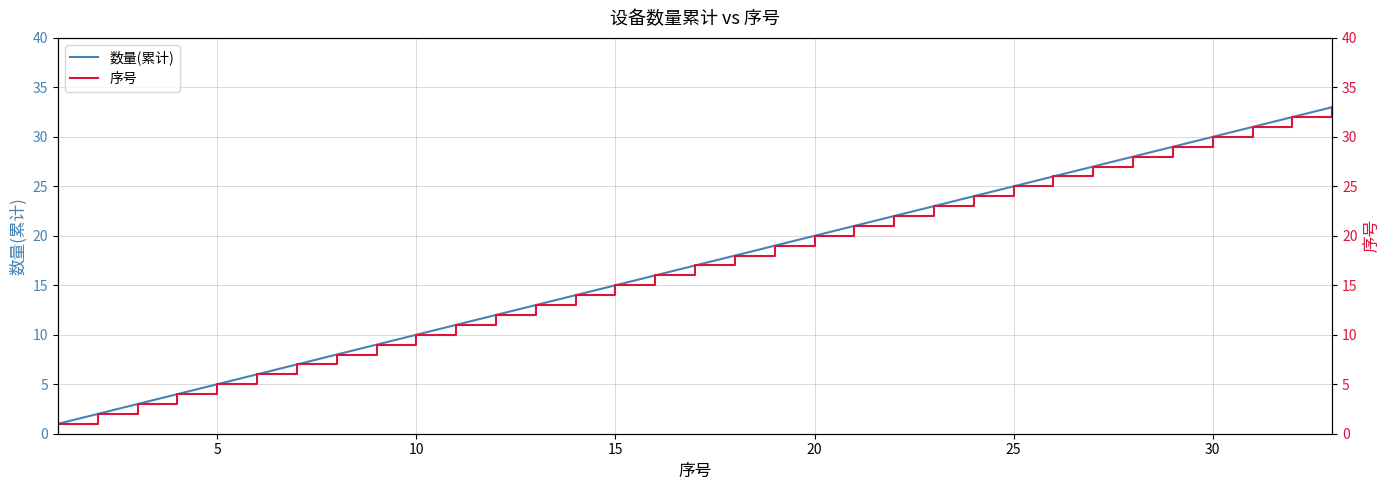

At 18, list the series in order from smallest to largest.

数量(累计), 序号